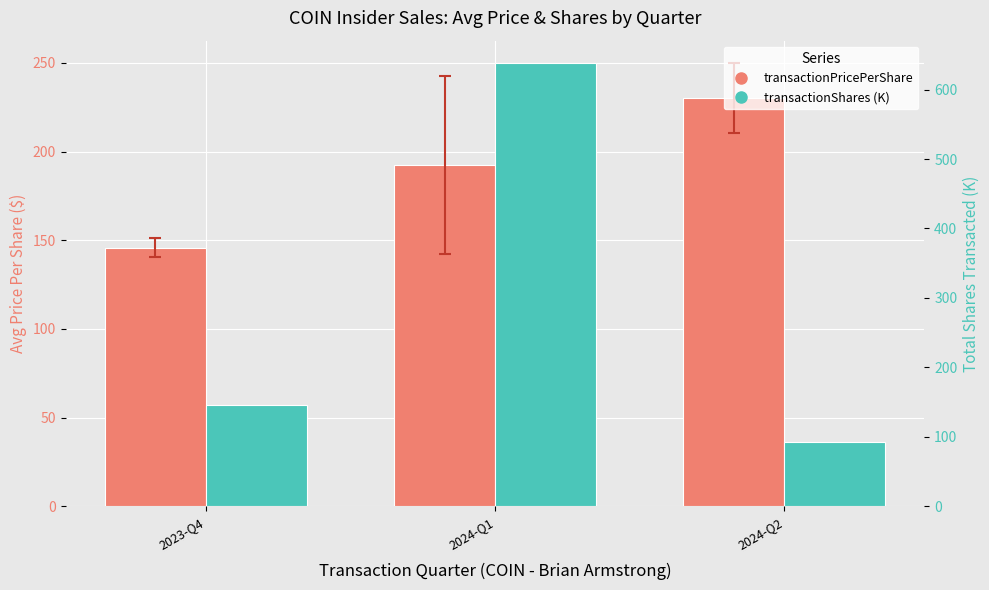

Where is transactionShares (K) nearest to the value 365?

2023-Q4